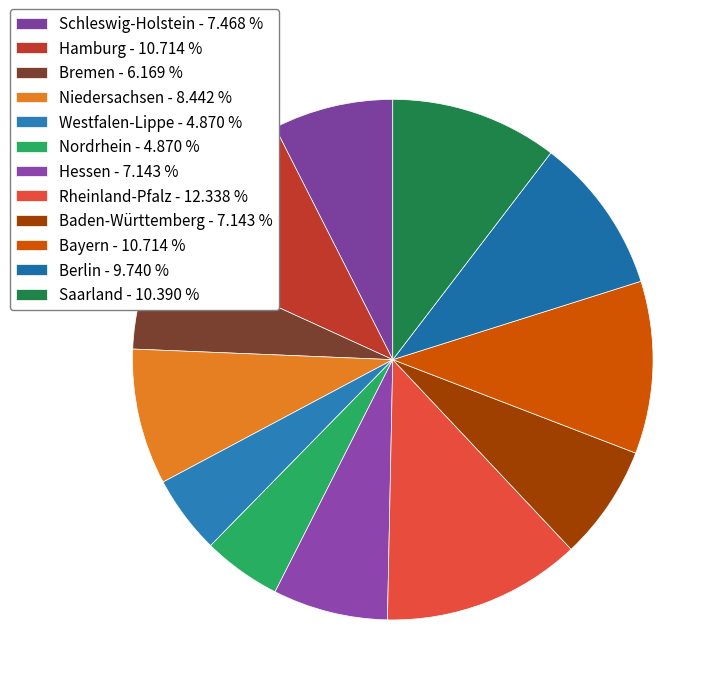

How many segments does this pie chart have?

12